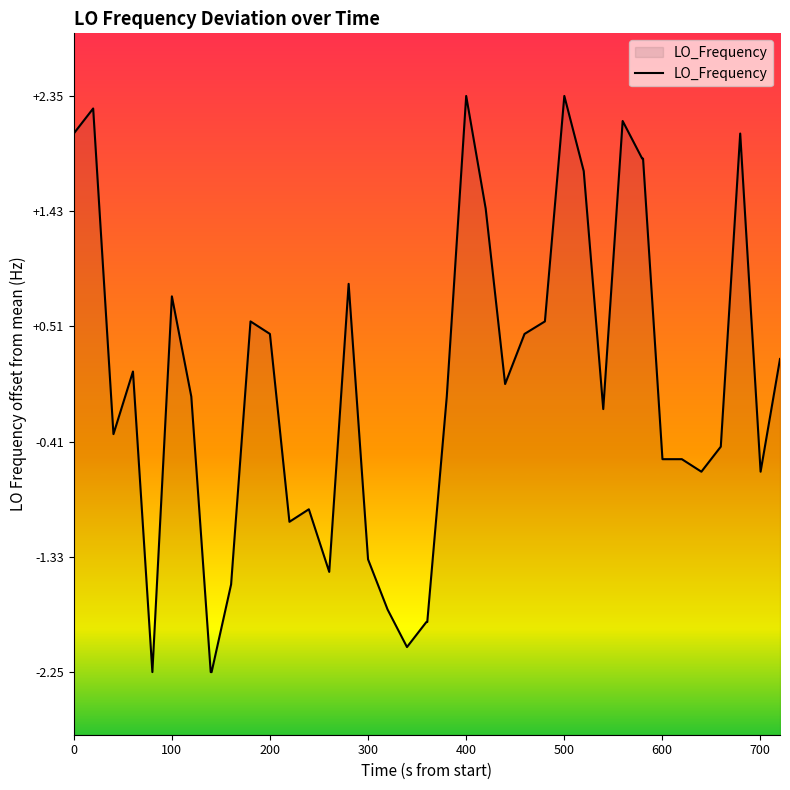

Reading right to left, extract all data points from this chart.

0.2	-0.7	2.0	-0.5	-0.7	-0.6	-0.6	1.8	1.8	2.1	-0.2	1.7	2.3	0.5	0.4	0.0	1.4	2.3	-0.1	-1.9	-1.9	-2.1	-1.8	-1.4	0.8	-1.5	-1.0	-1.1	0.4	0.5	-1.6	-2.3	-2.3	-0.1	0.7	-2.3	0.1	-0.4	2.2	2.0